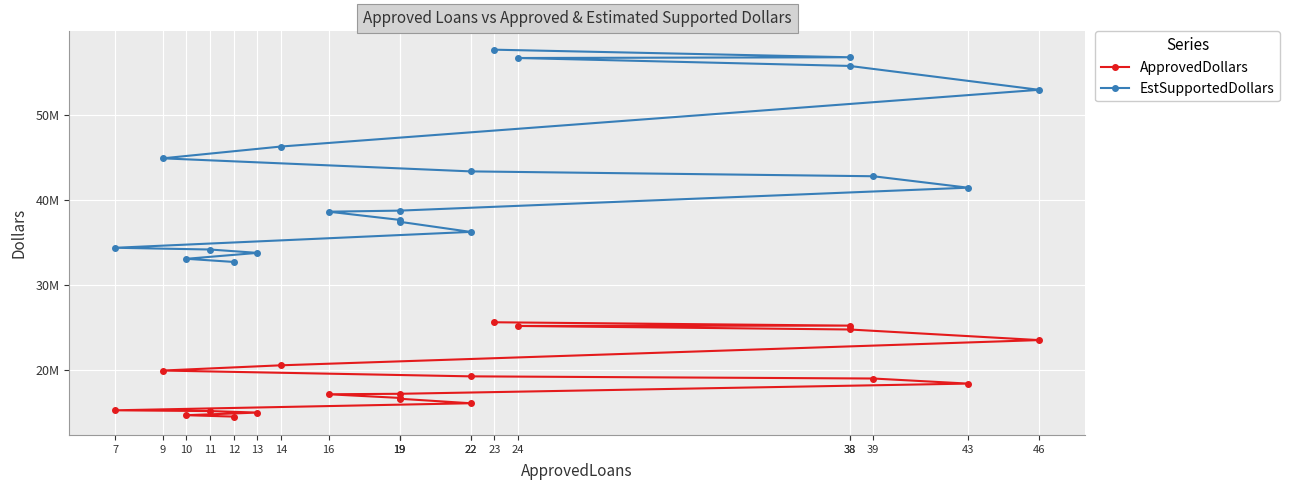

How many data points in ApprovedDollars are above 18420000?

9